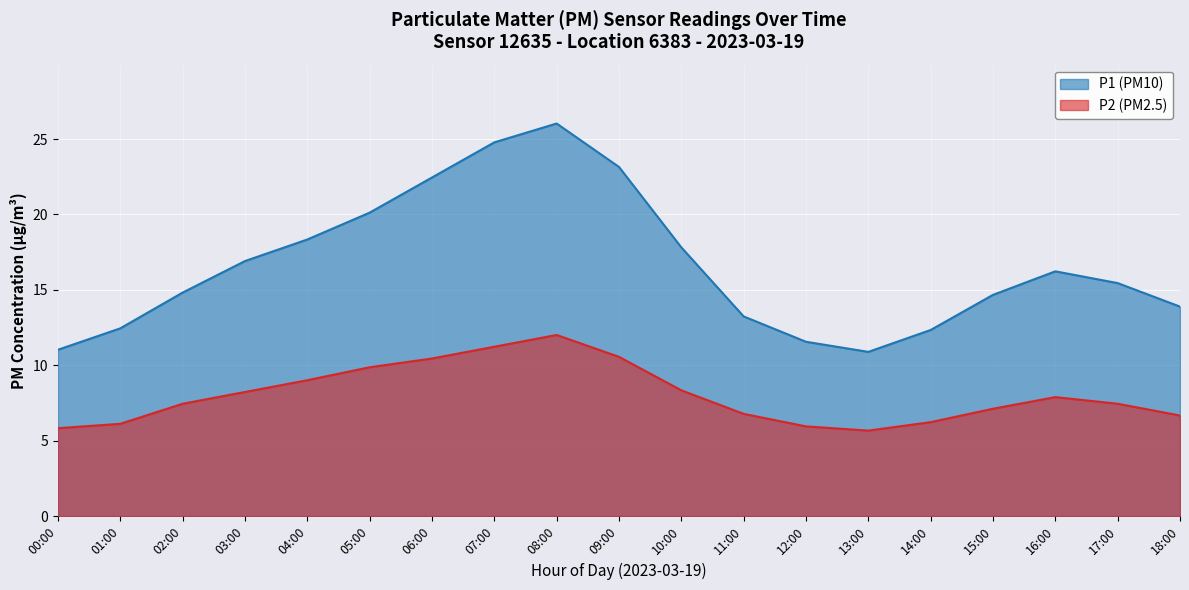

At which category is the sum across all series the highest?

08:00